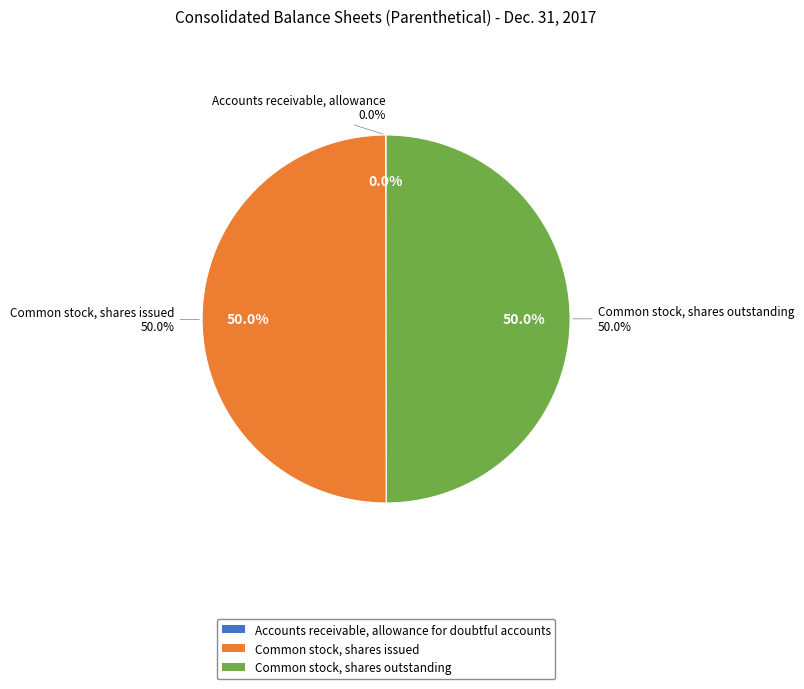

To the nearest percent, what is the difference between the largest and smallest slice percentages?

50%